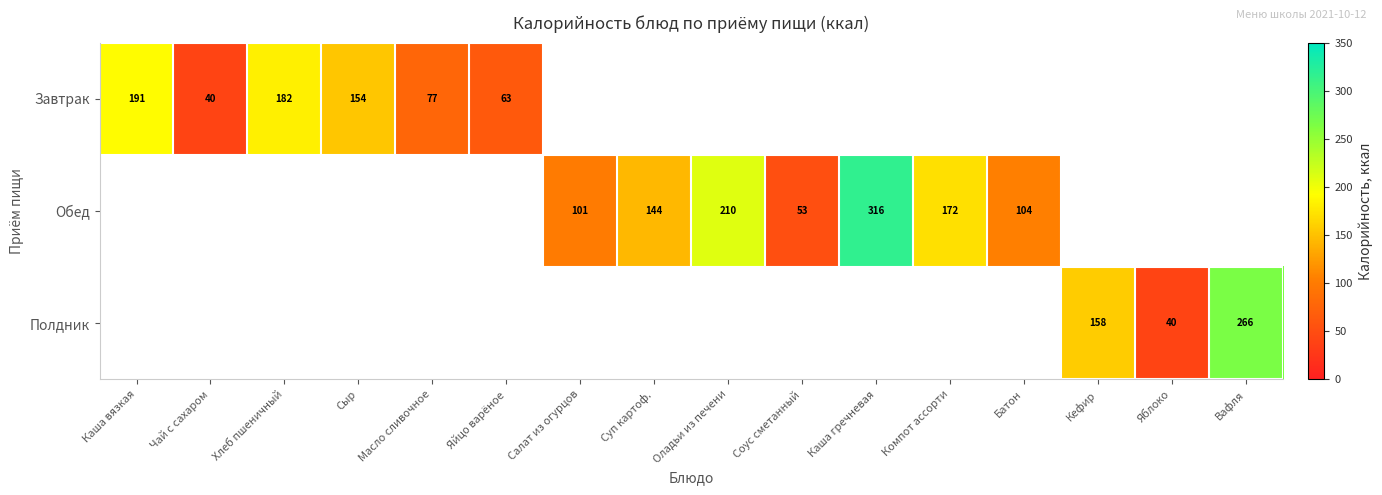

The Завтрак series shows 49 at Масло сливочное. True or false?

False